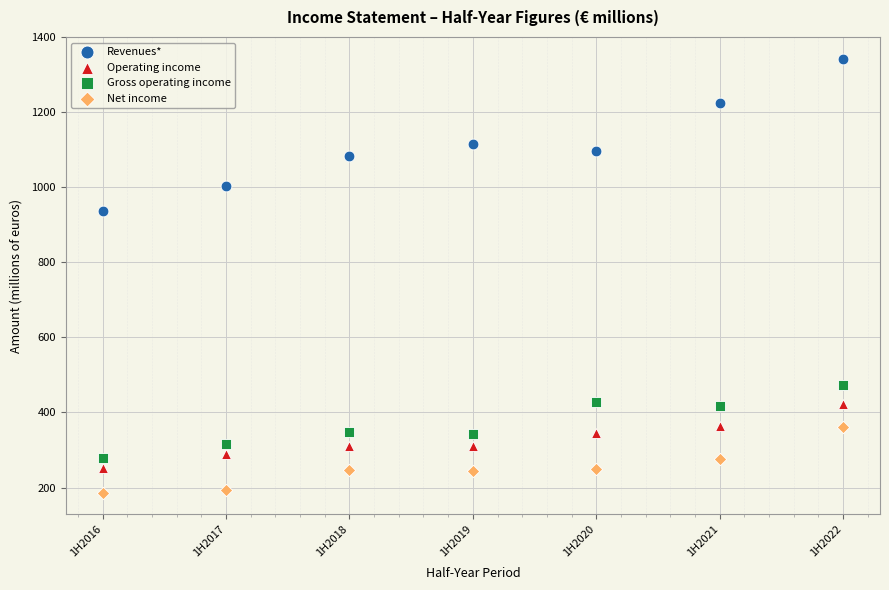

Which series reaches the maximum Y coordinate?

Revenues*